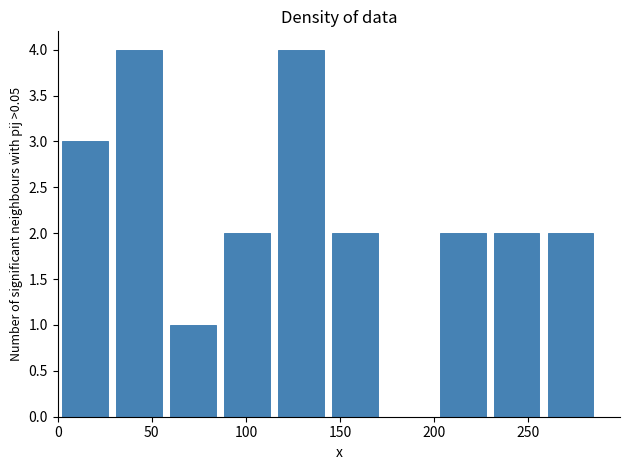

Reading left to right, list every bar in this chart as the range it spans on the x-axis followed by its height. Neither the bar edges nor the heights are printed on the chart, so give them approximately, as read against the axes.

0 to 30: 3
30 to 60: 4
60 to 90: 1
90 to 115: 2
115 to 145: 4
145 to 175: 2
175 to 205: 0
205 to 230: 2
230 to 260: 2
260 to 290: 2